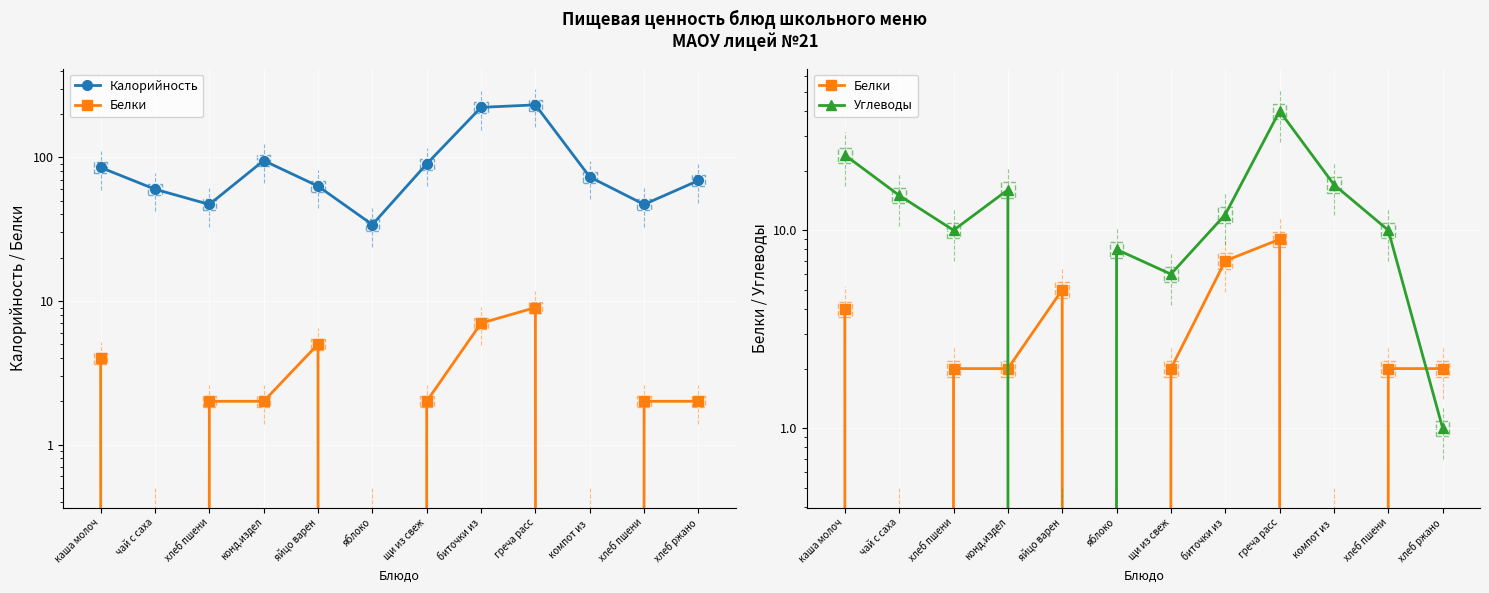

At which label does Белки first exceed 2?

каша молоч